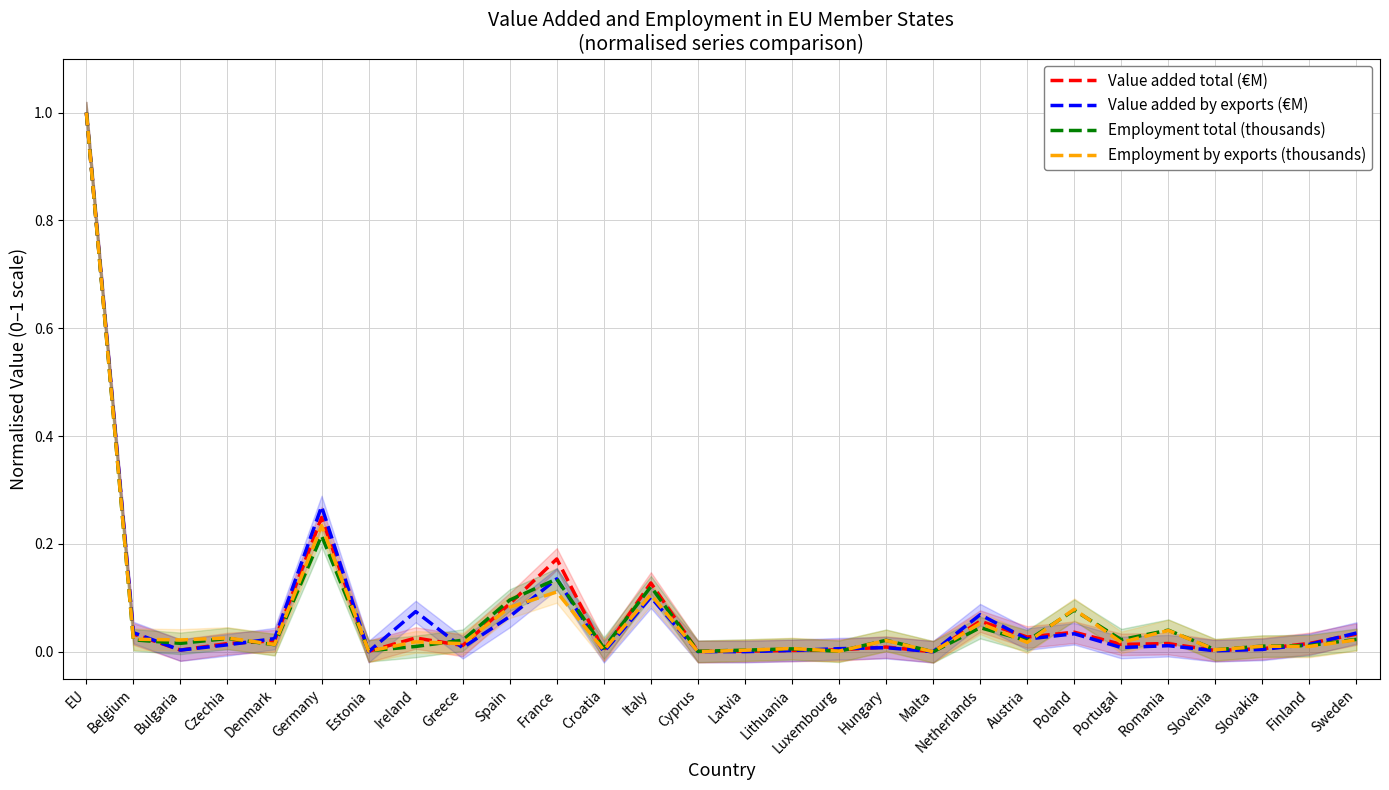

How many lines are shown in the chart?

4